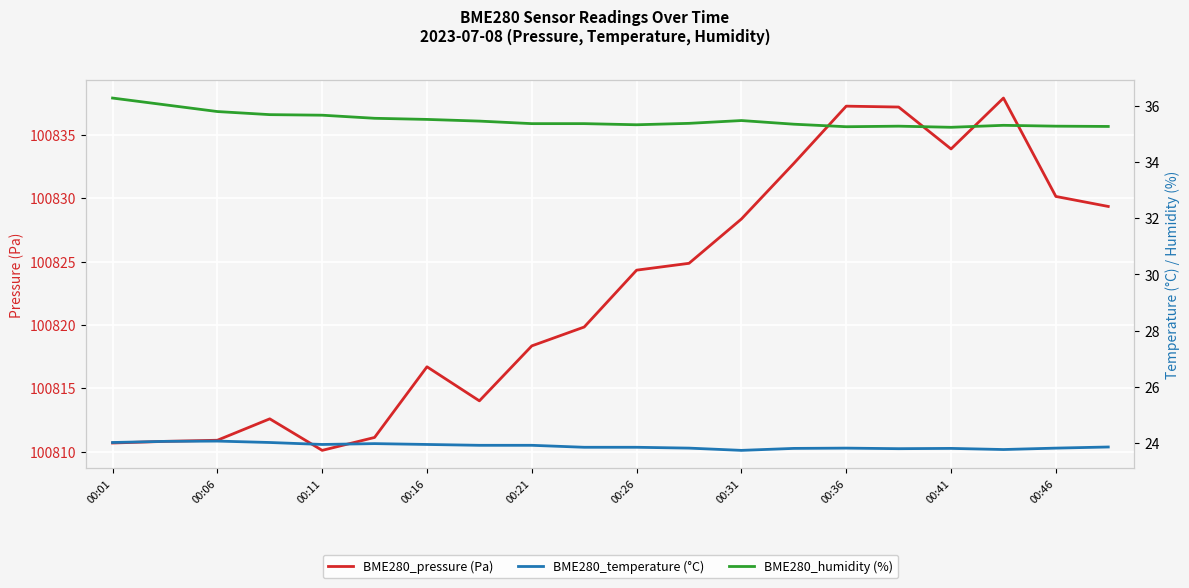

What is the minimum value for BME280_pressure (Pa)?

100810.1